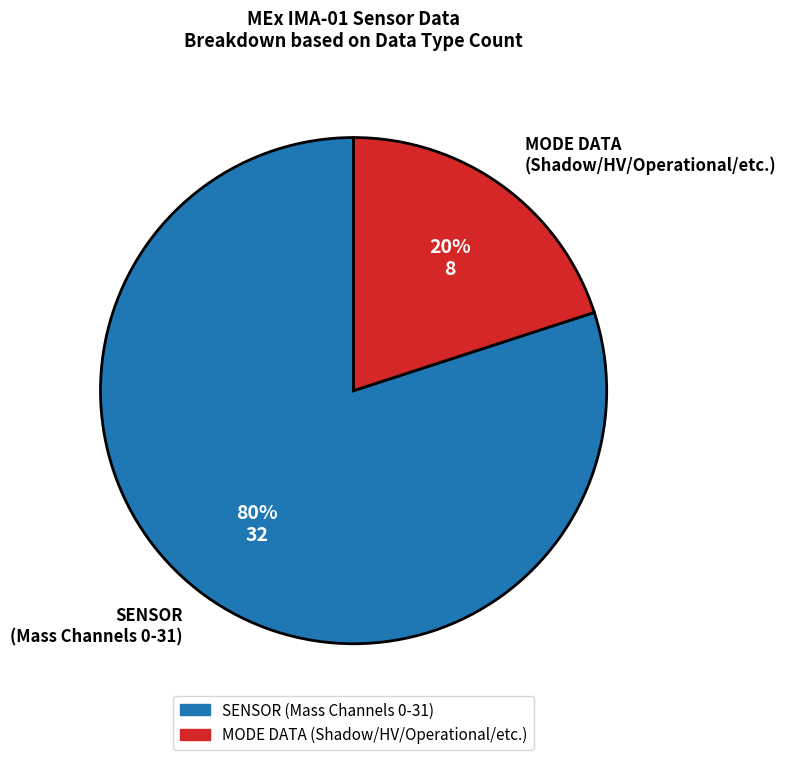

To the nearest percent, what is the difference between the largest and smallest slice percentages?

60%